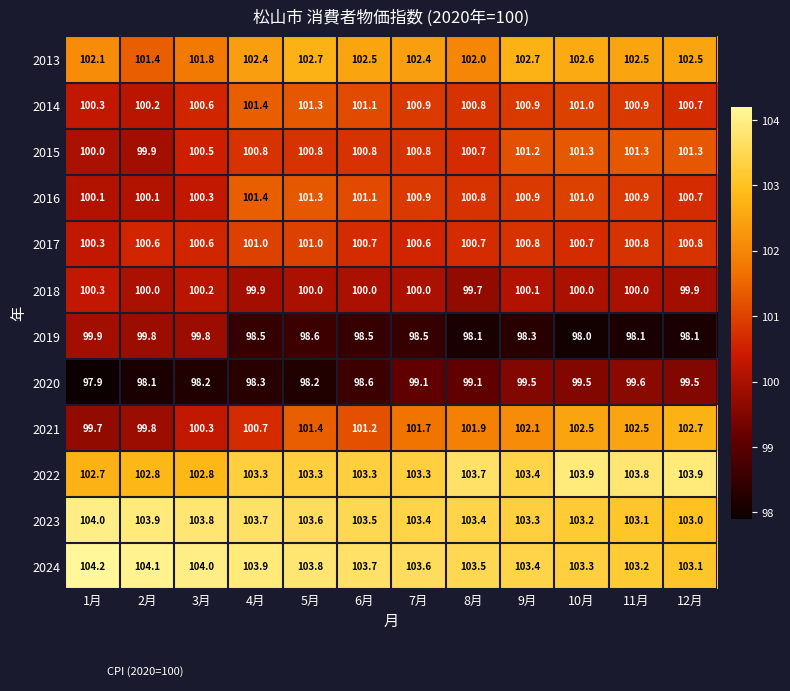

What is the approximate value of 2023 at 8月?

103.4